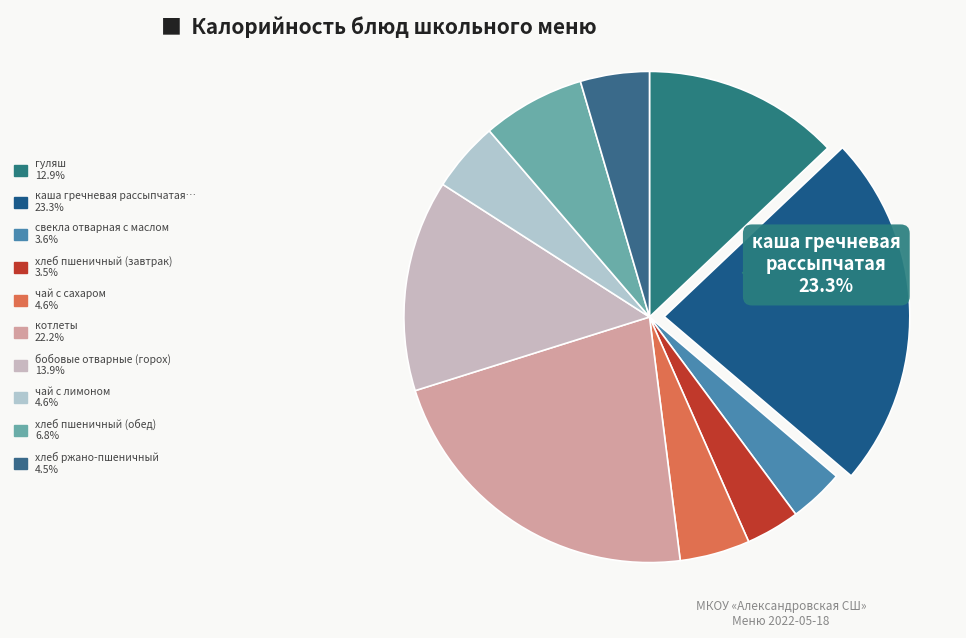

To the nearest percent, what is the average slice percentage?

10%